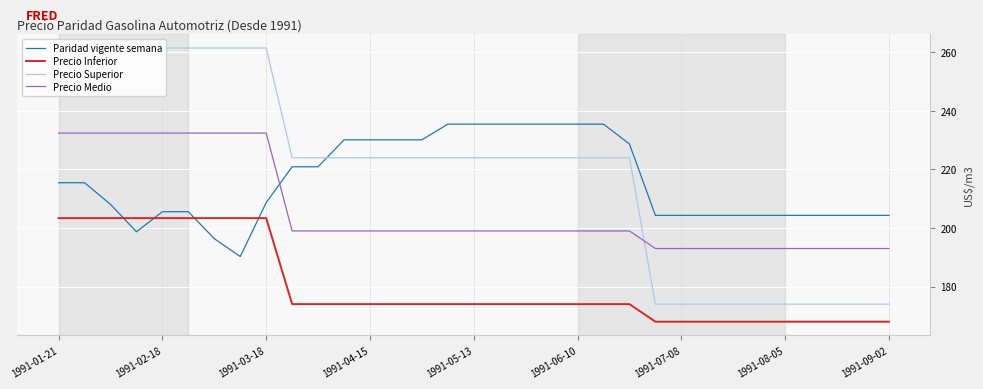

What is the greatest value displayed?

261.5